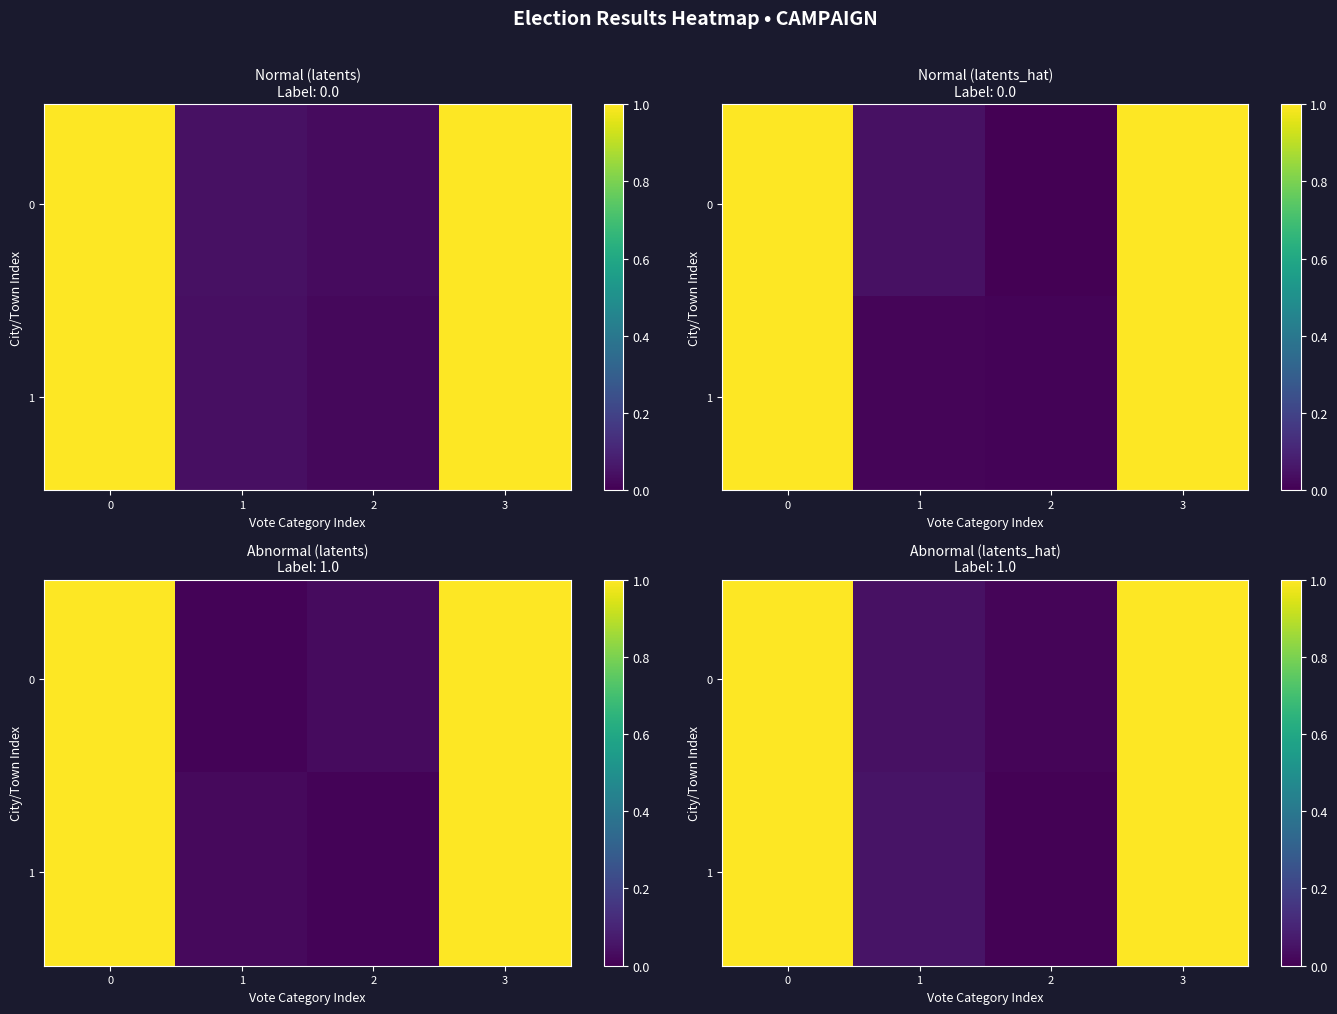

What is the difference between the maximum and minimum values in the TOTALS series?

1.0